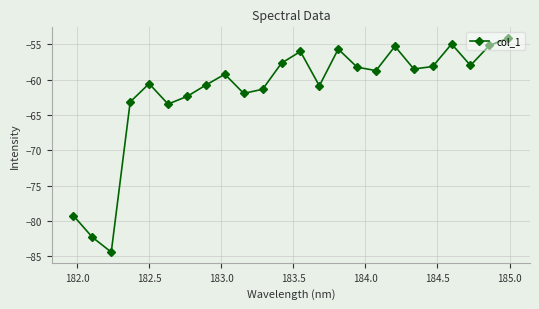

What is the average value?

-61.7